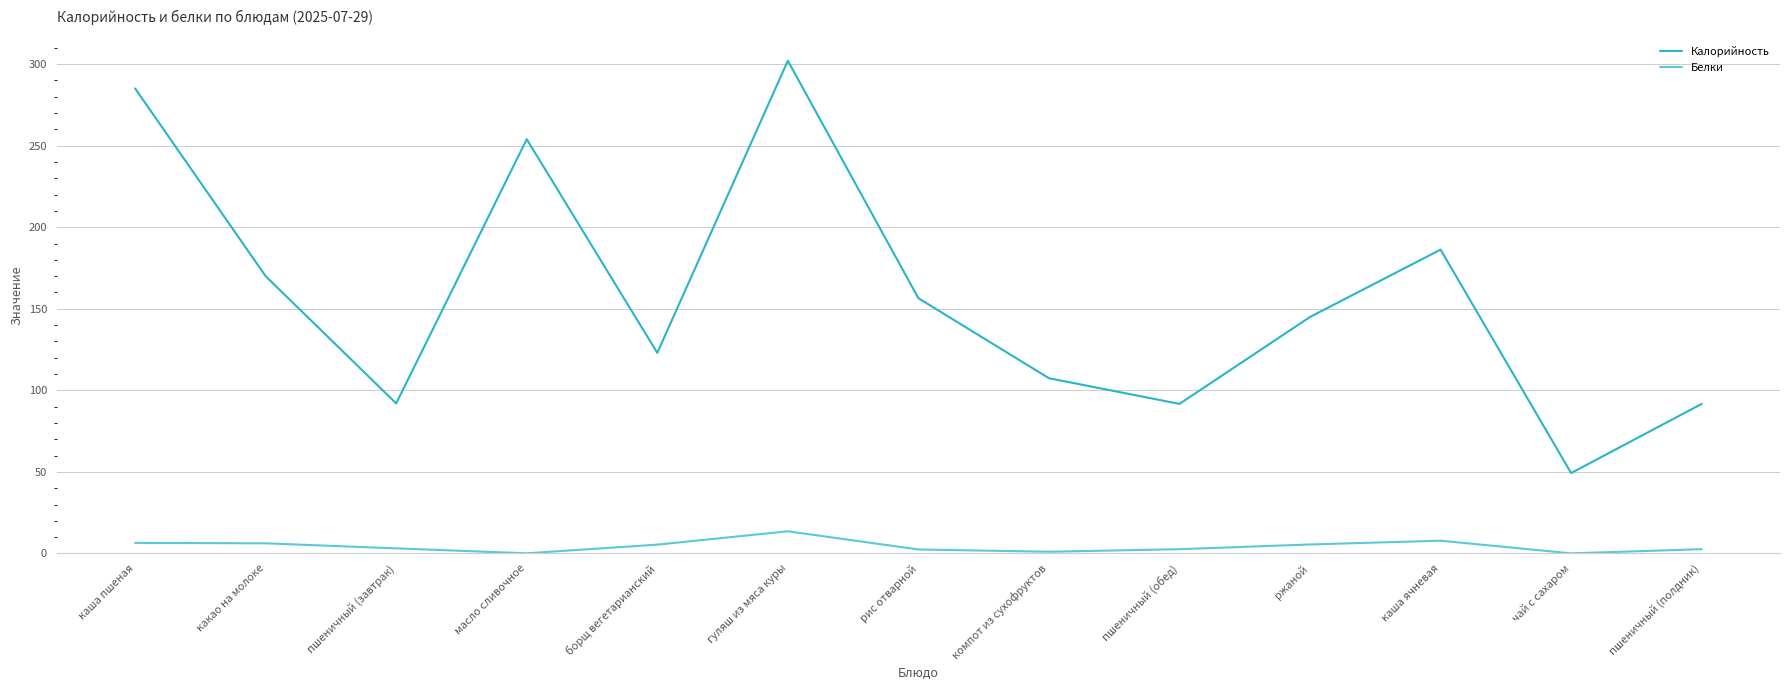

What is the spread (max minus min) of values at пшеничный (обед)?

89.1